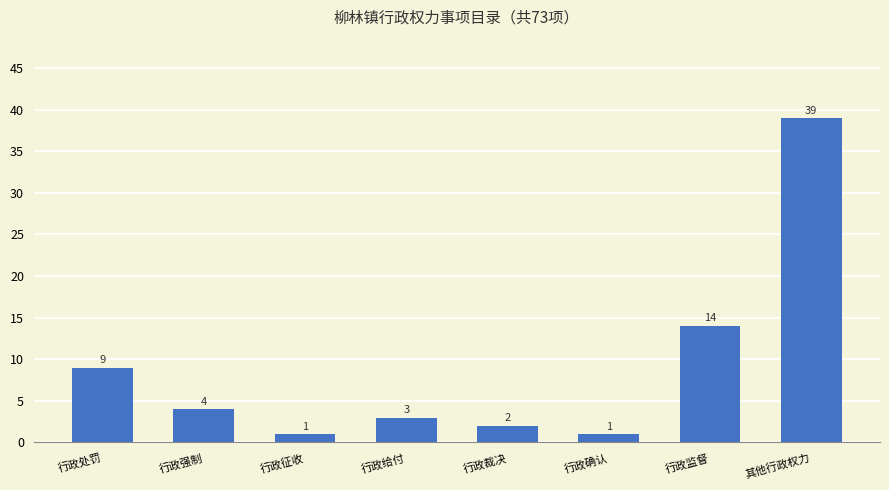

True or false: the data shows 15 at 行政处罚.

False